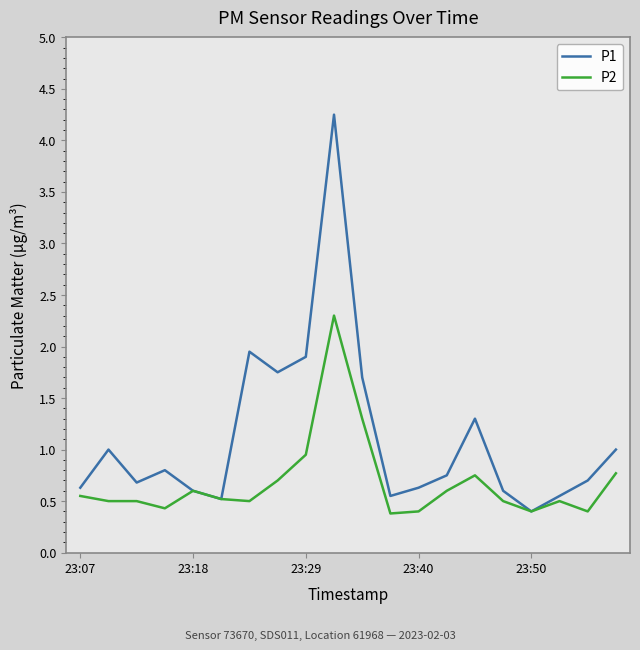

What is the average value of the P1 series?

1.1